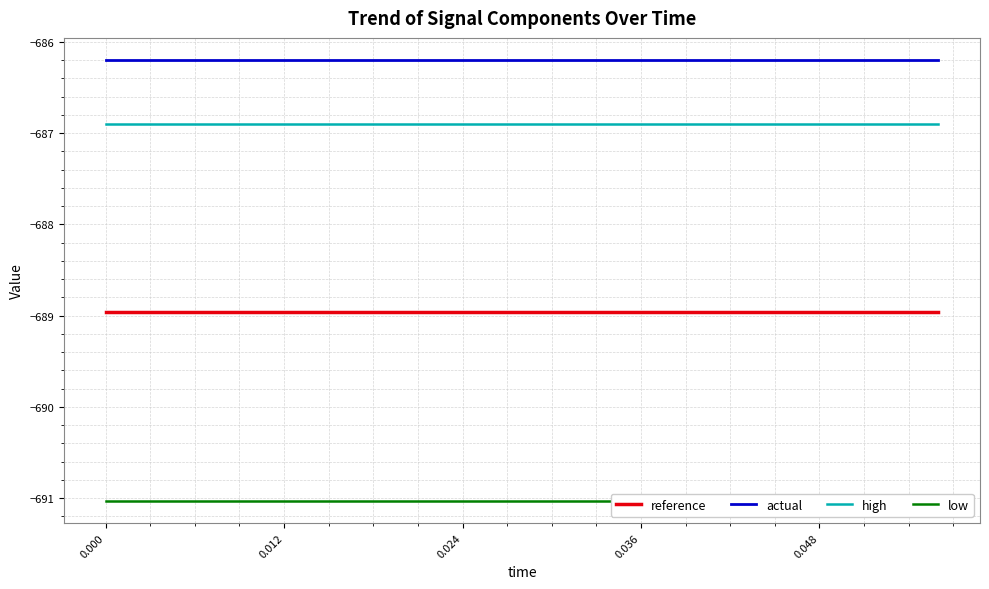

True or false: high and reference intersect in this chart.

False